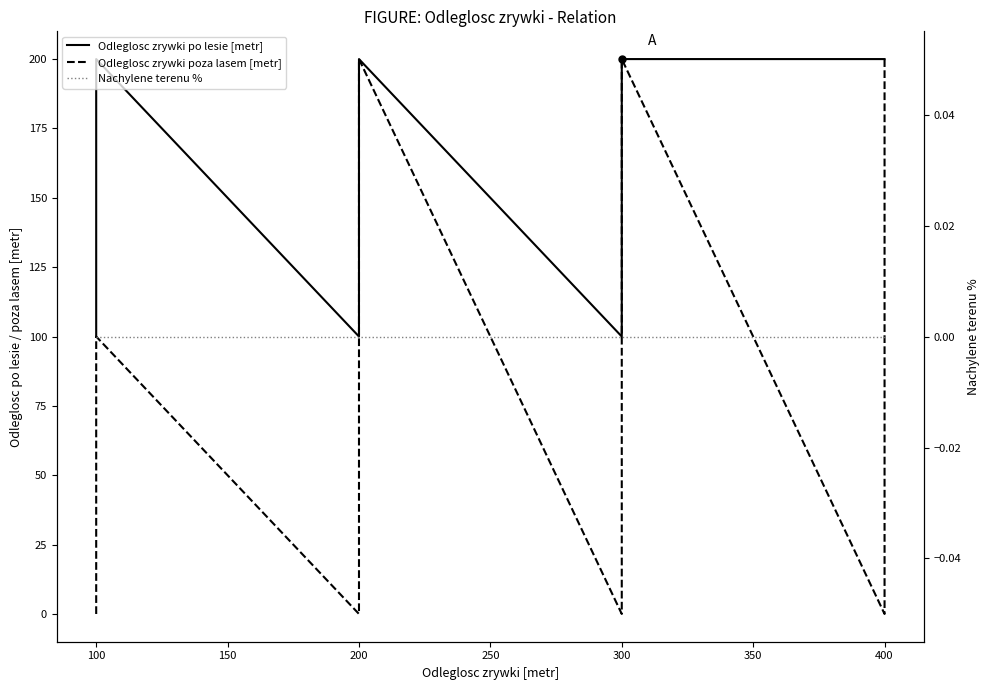

List the series in order of their overall mean, lowest first.

Nachylene terenu %, Odleglosc zrywki poza lasem [metr], Odleglosc zrywki po lesie [metr]